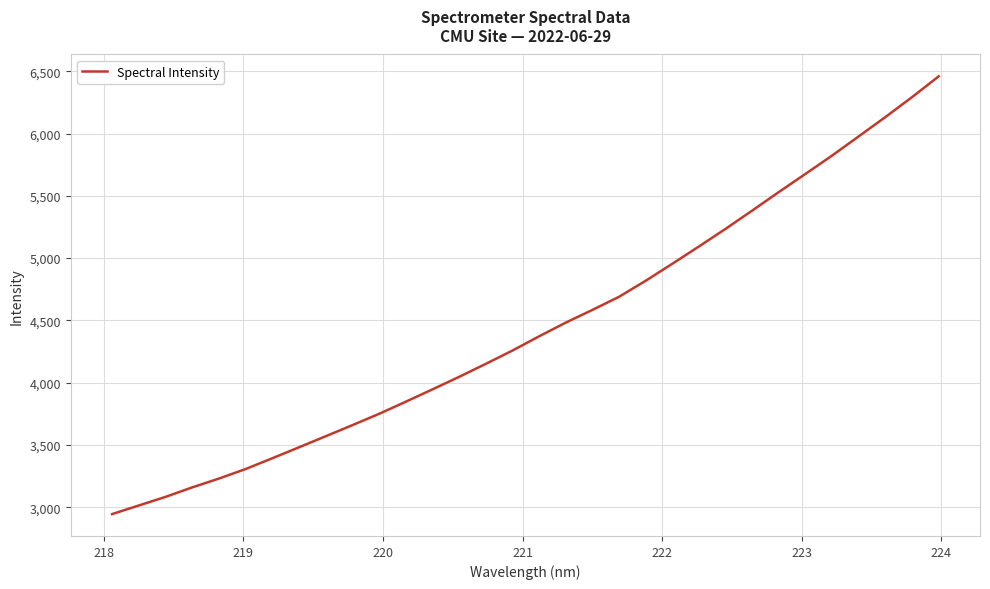

What is the difference between the maximum and minimum values?

3514.2